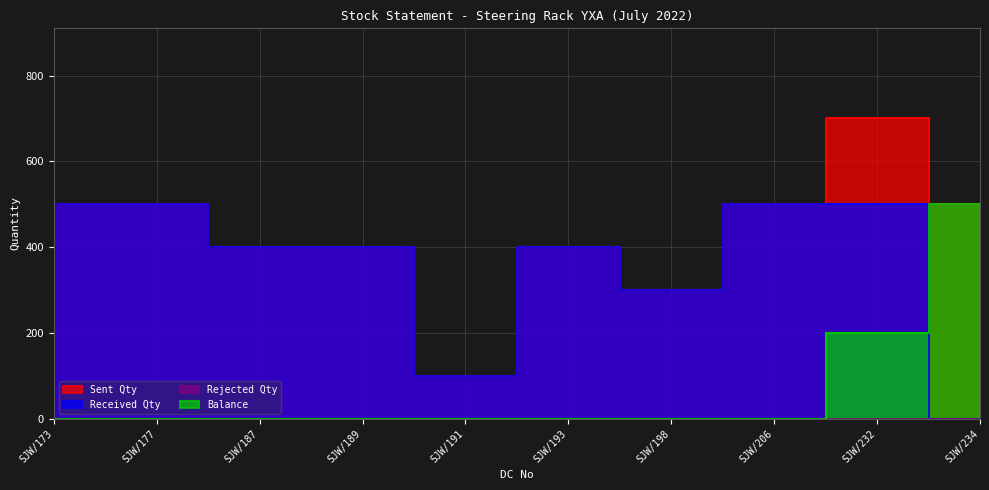

Between SJW/189 and SJW/232, which series saw the biggest shift?

Sent Qty